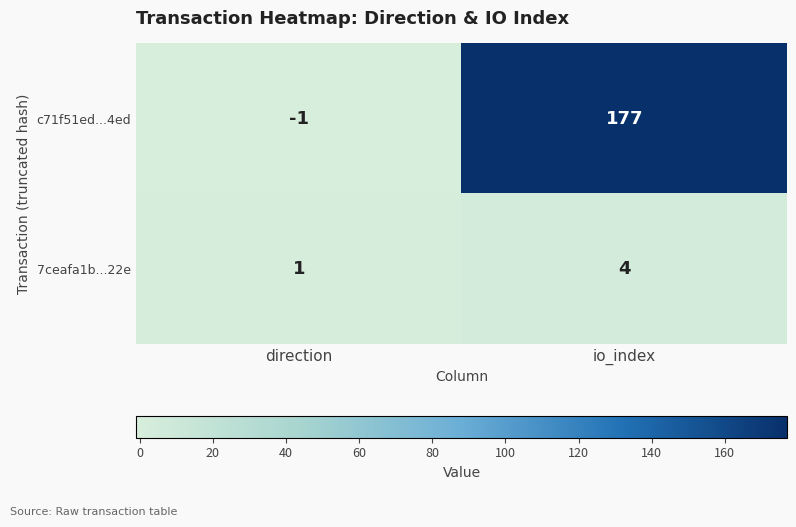

List the series in order of their overall mean, lowest first.

7ceafa1b...22e, c71f51ed...4ed